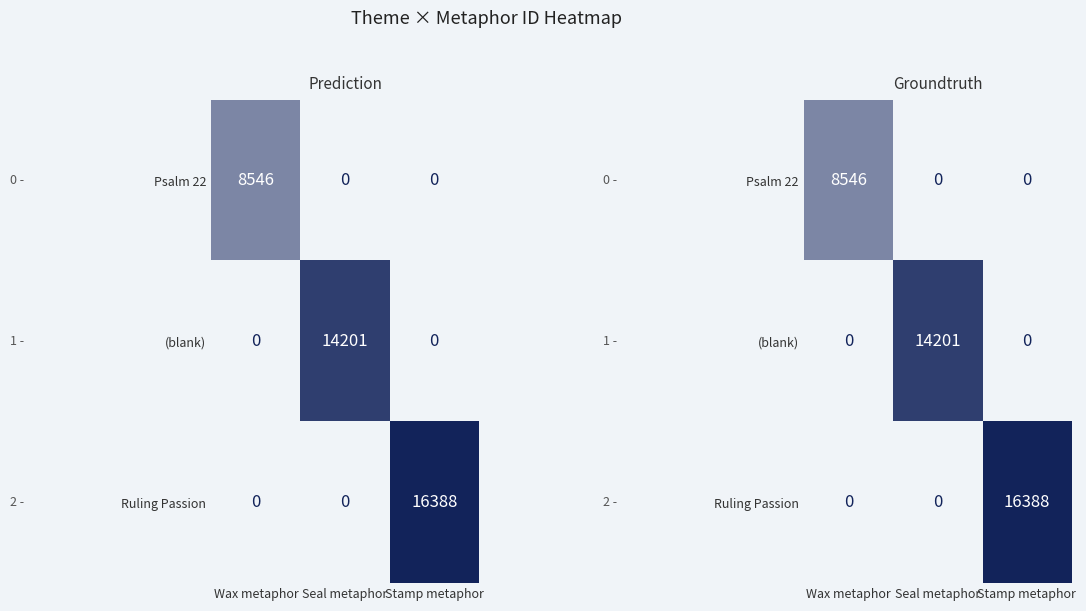

Rank the series by their average value, from highest to lowest.

Ruling Passion, (blank), Psalm 22